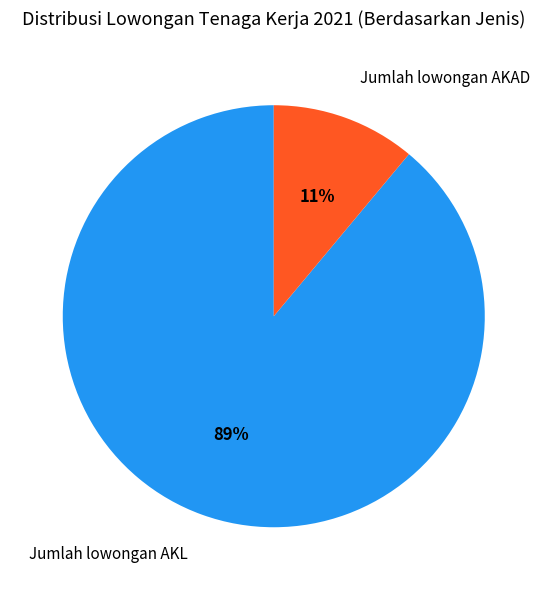

Is there a majority slice in this chart?

Yes